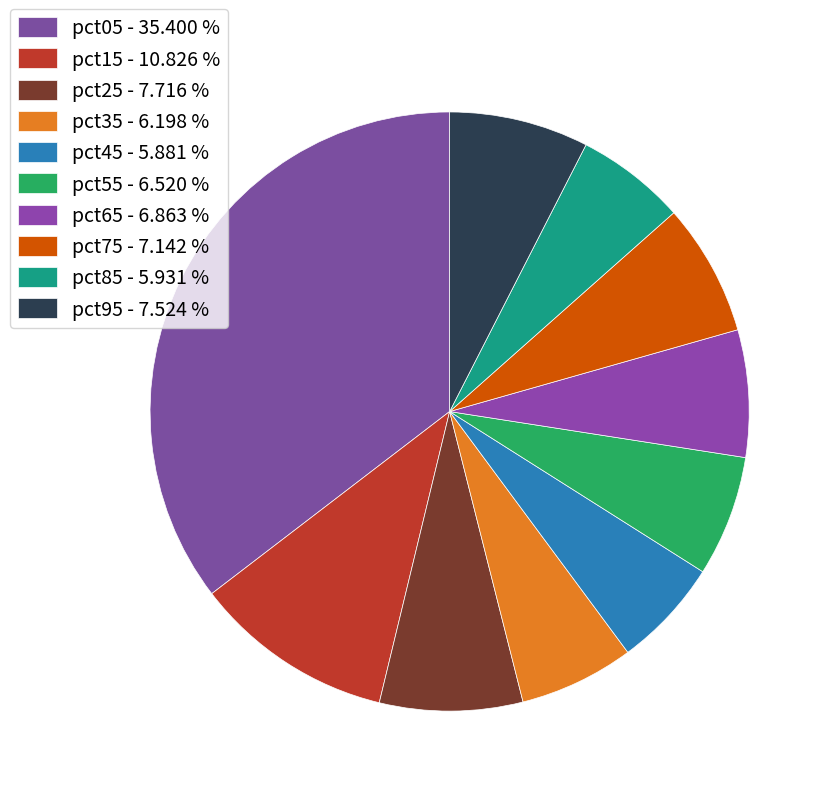

True or false: pct15 accounts for 11% of the total.

True